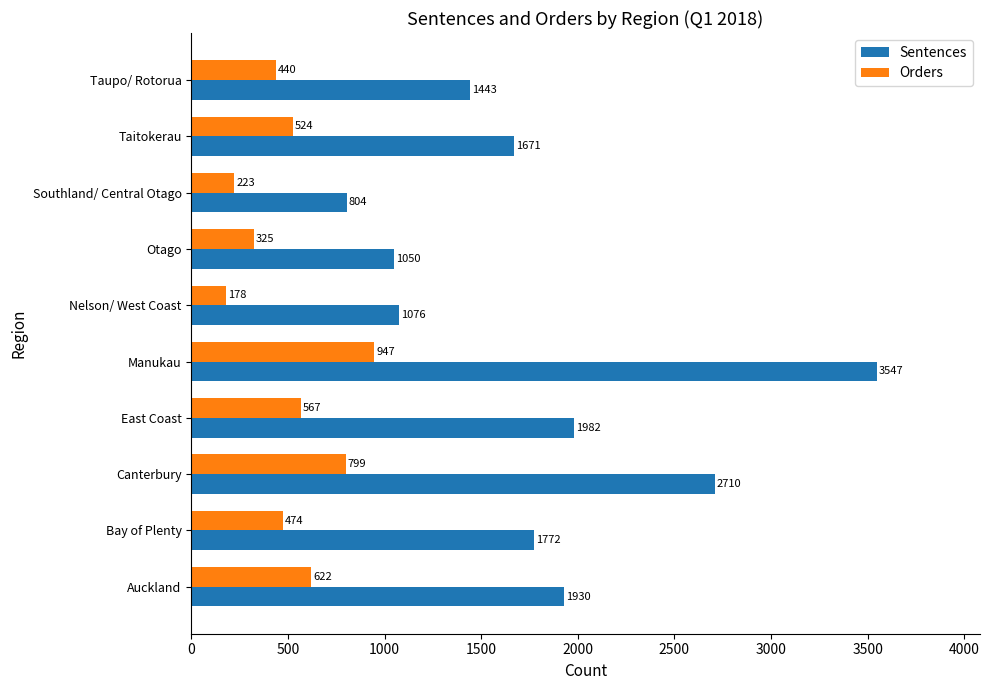

Which series has the largest total across all categories?

Sentences